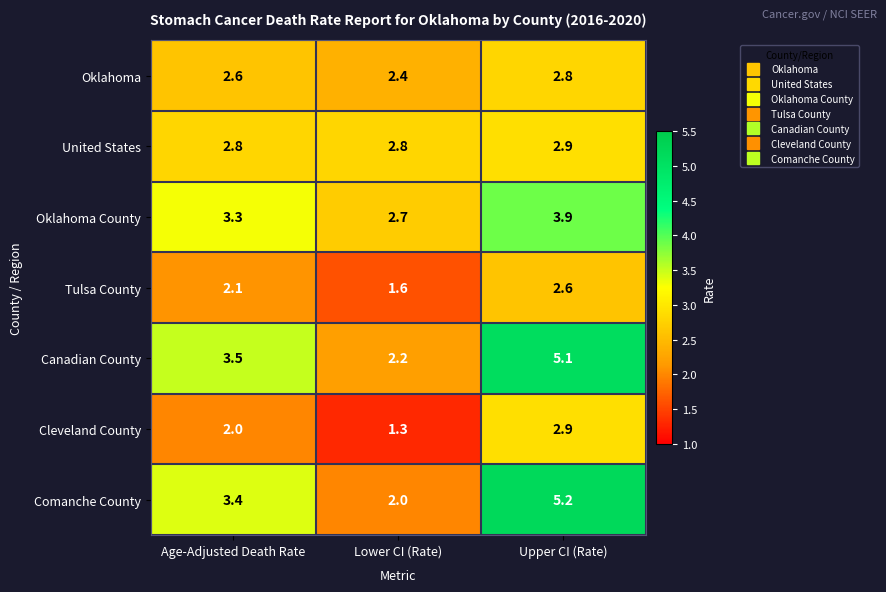

What is the difference between the maximum and minimum values in the Cleveland County series?

1.6